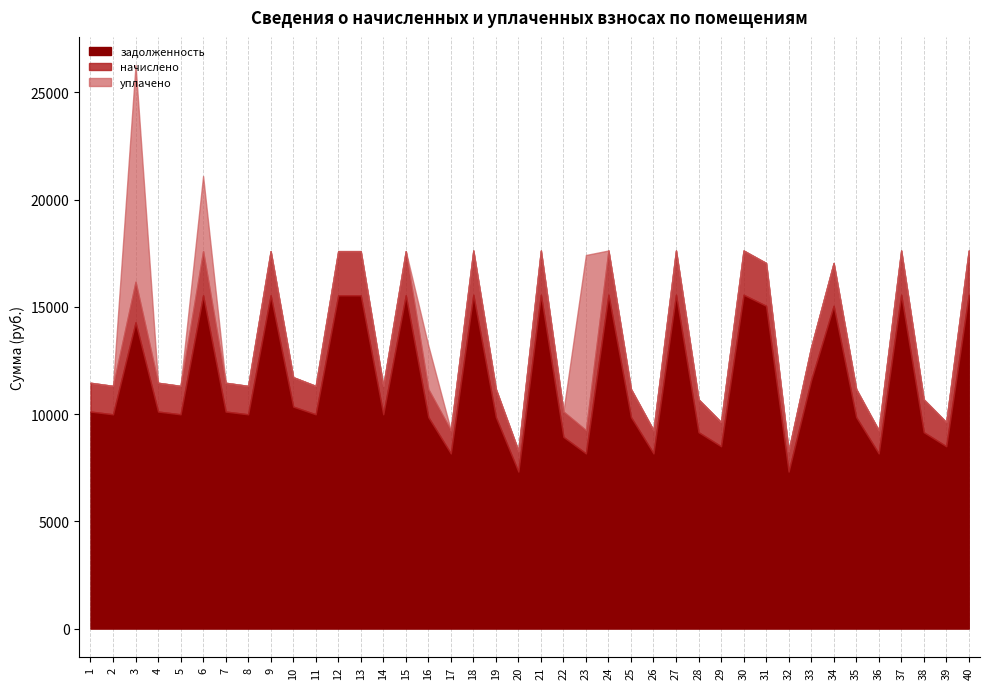

How many values in уплачено are above zero?

4